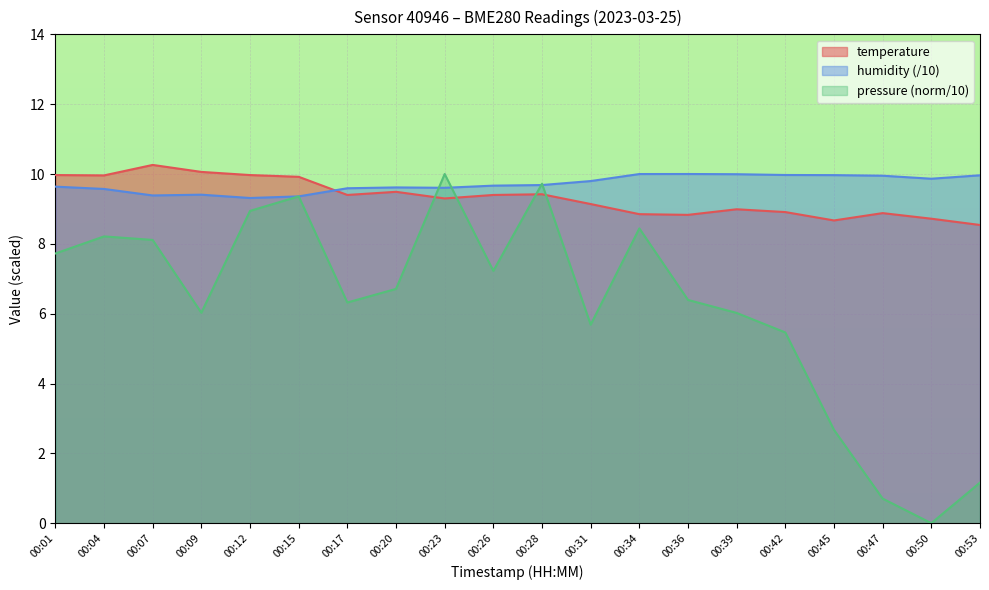

True or false: humidity has more than 0 interior local peaks.

True